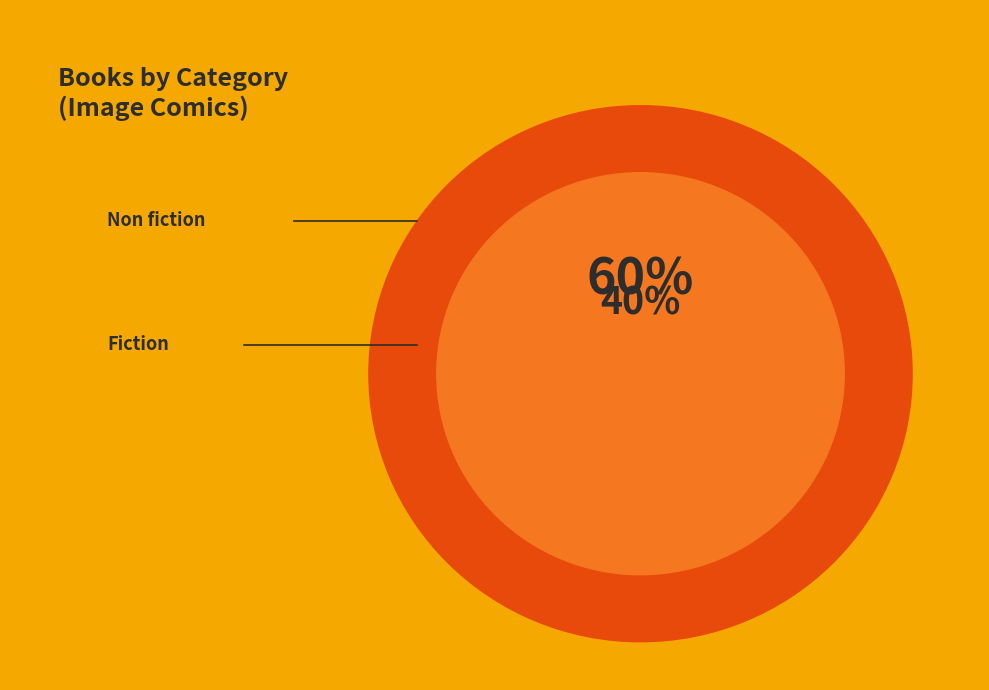

How many segments does this pie chart have?

2